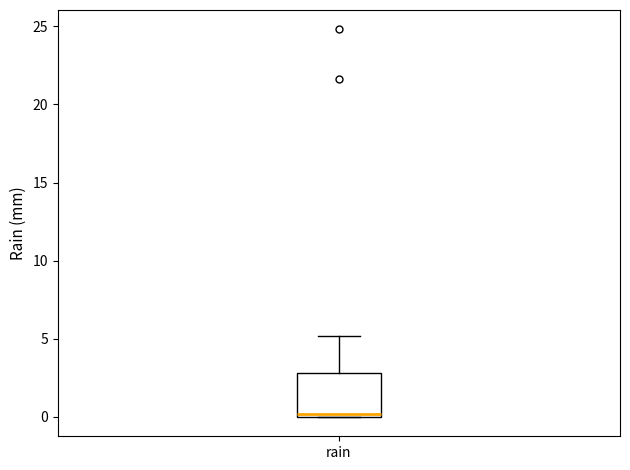

Where does the upper whisker of the box for rain end on the y-axis? The values are not printed on the chart, so give them approximately, as read against the axis.

5